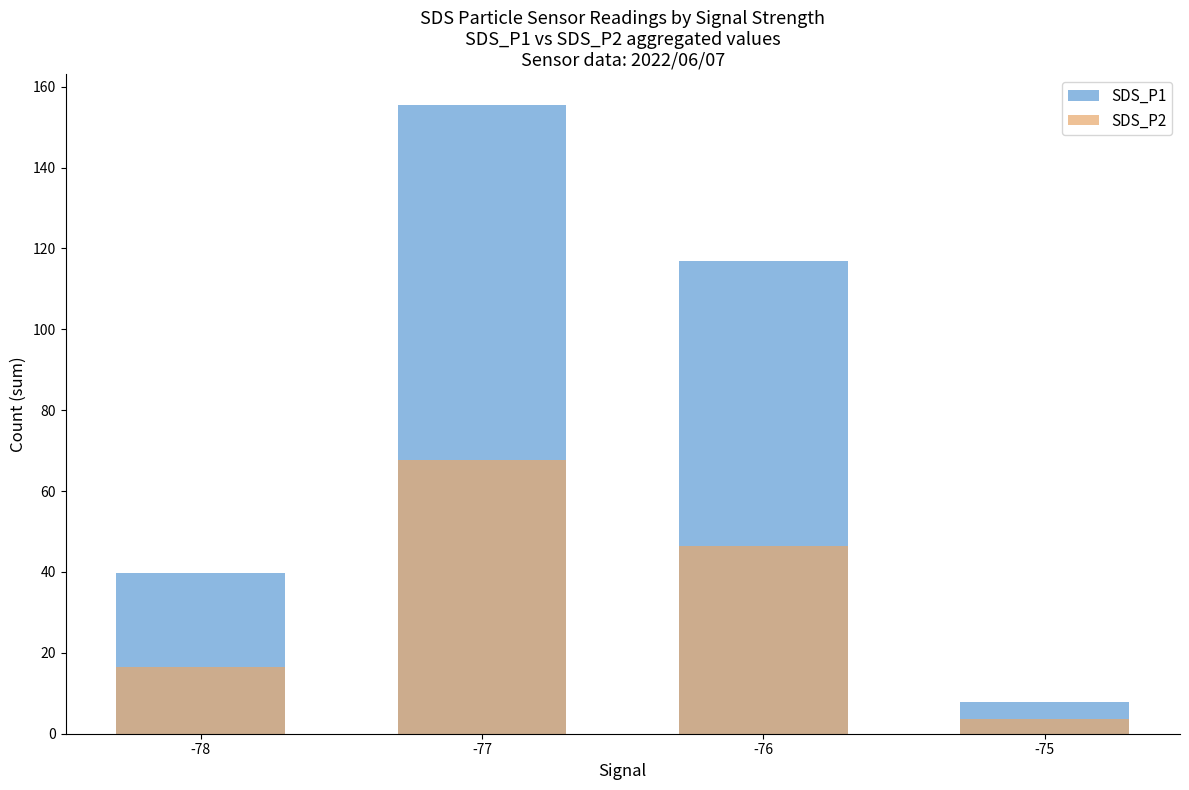

At which label does SDS_P2 first exceed 46?

-77